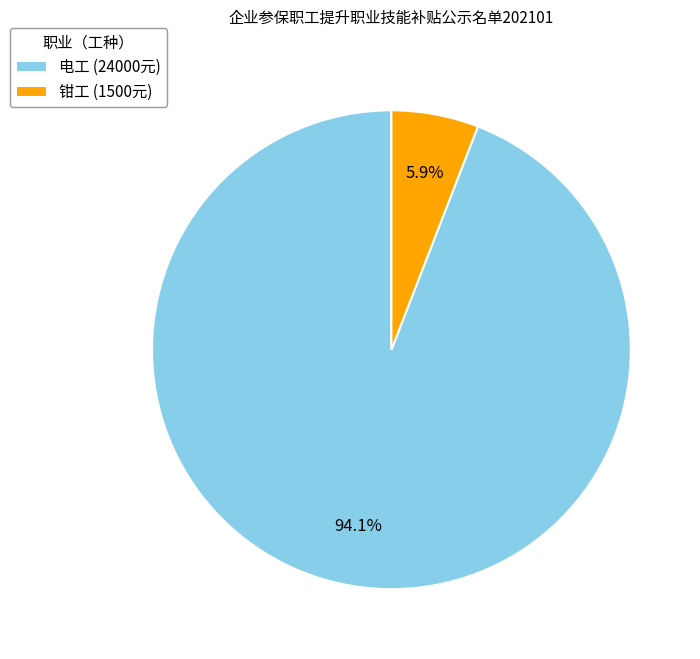

To the nearest percent, what is the combined percentage of 电工 and 钳工?

100%